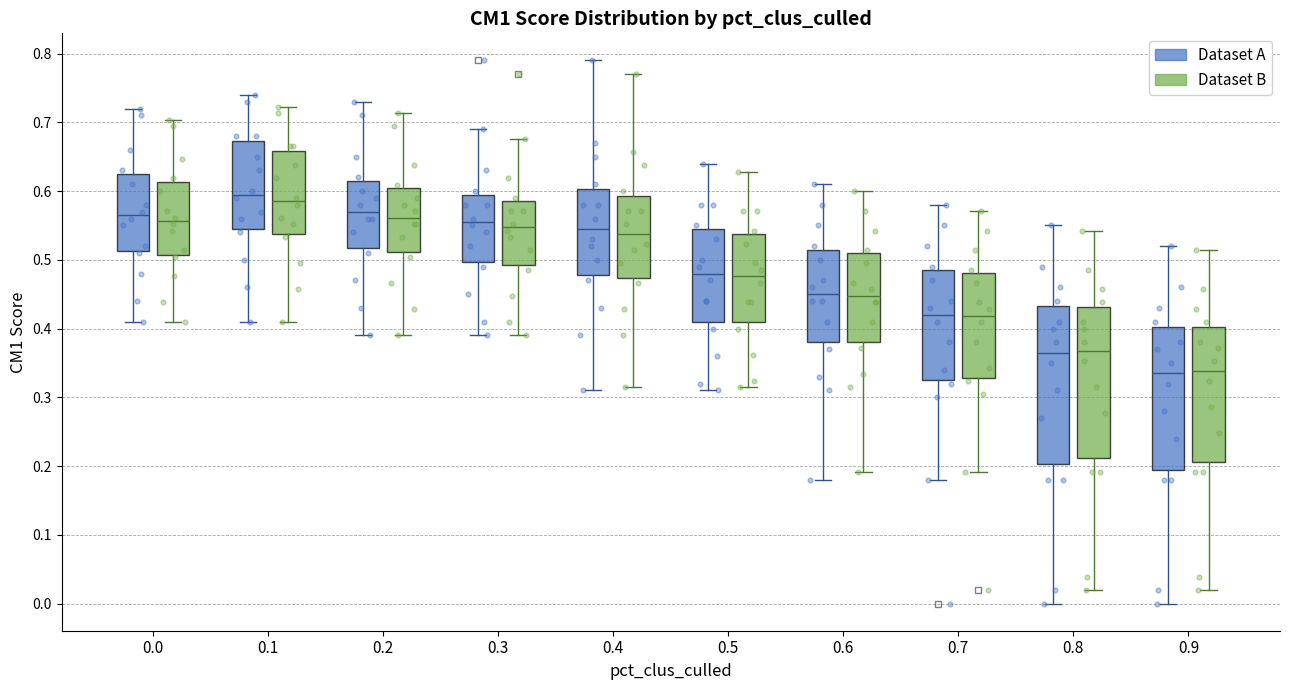

Which box is the tallest, from its lower edge to its upper edge?

0.8 (Dataset A)